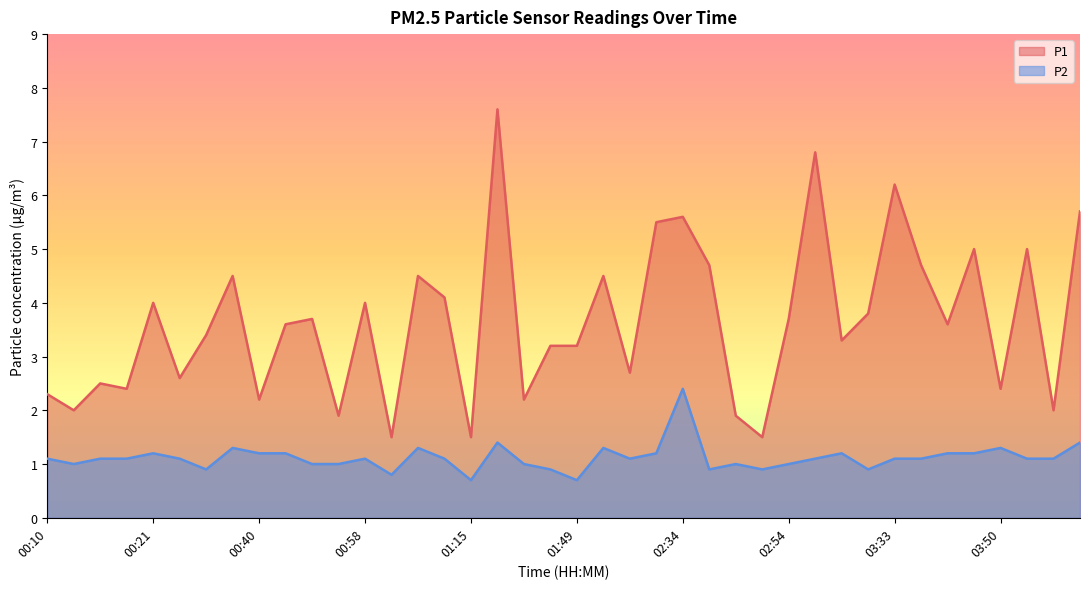

What is the minimum value for P2?

0.7